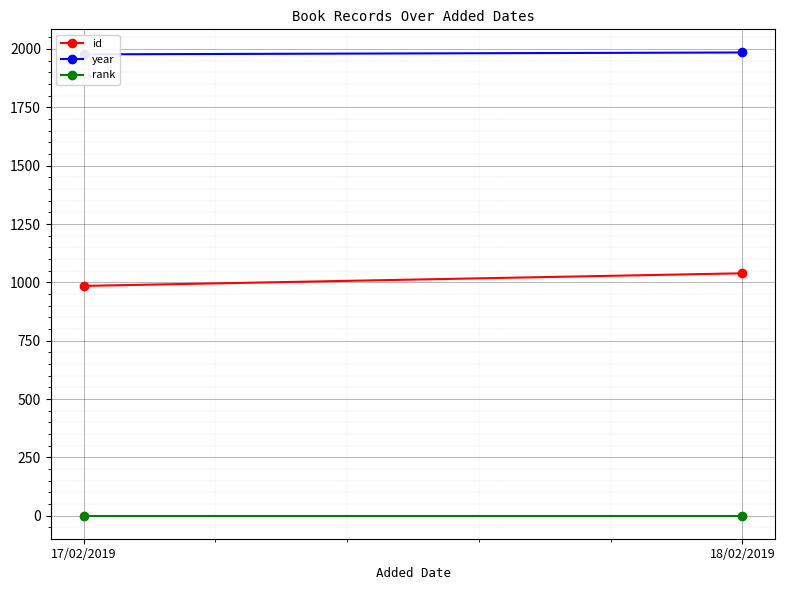

What is the lowest value of the rank series?

1